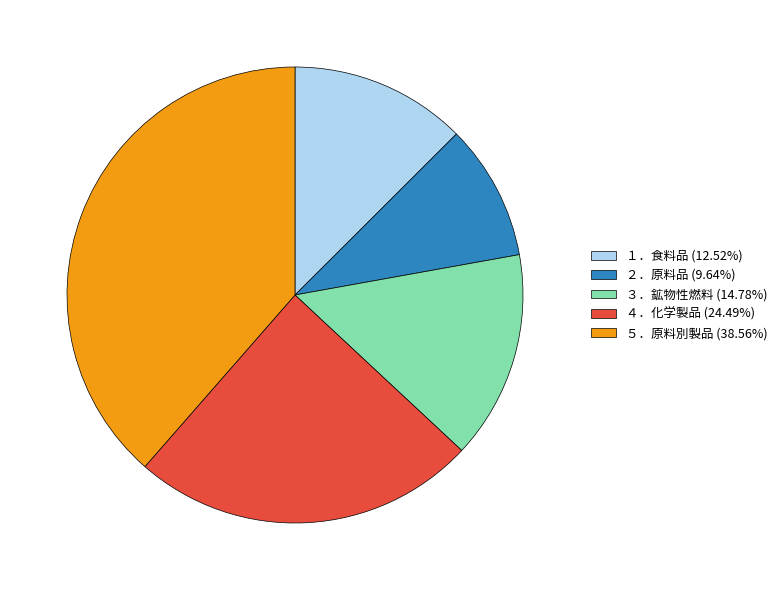

Is there a majority slice in this chart?

No